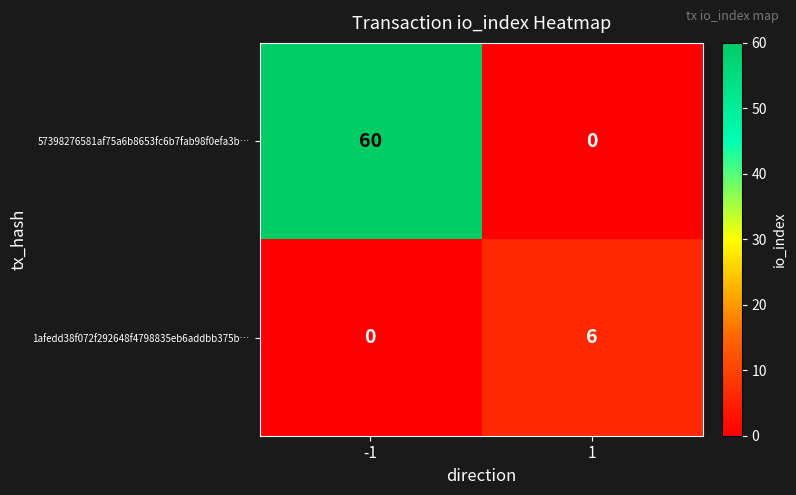

Which series has the largest total across all categories?

57398276581af75a6b8653fc6b7fab98f0efa3b…